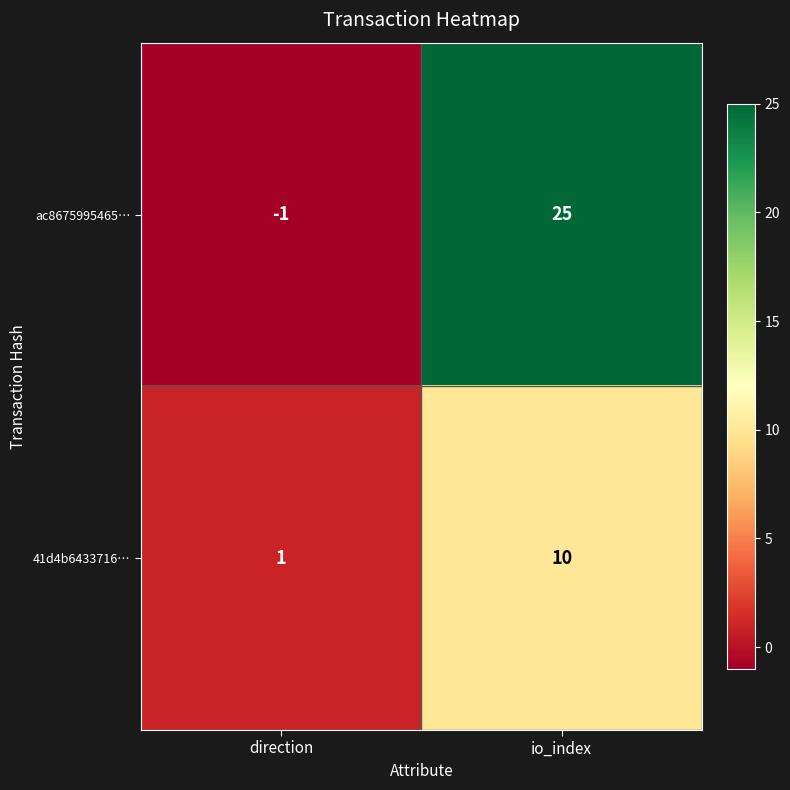

Reading left to right, list all the values displayed in this chart.

ac8675995465…: -1	25
41d4b6433716…: 1	10